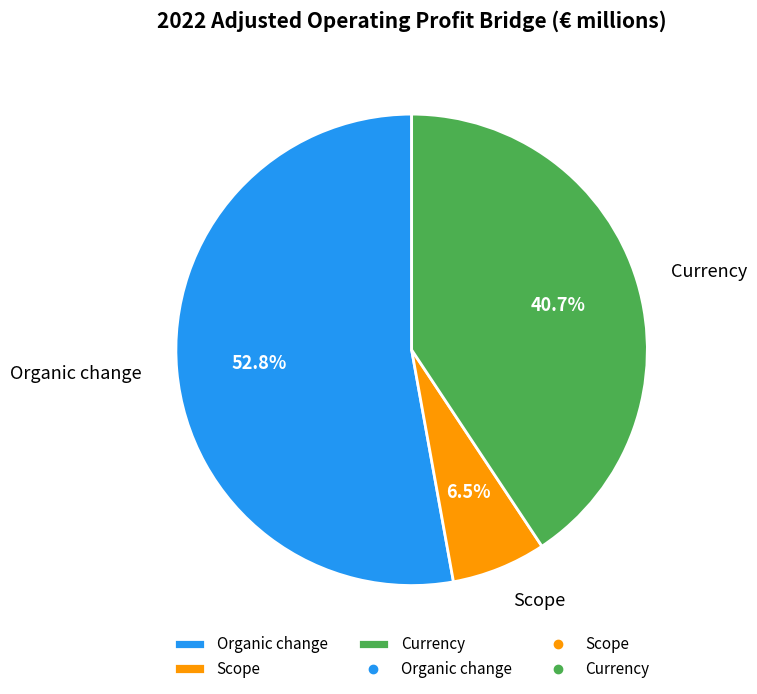

Rank the categories by value from highest to lowest.

Organic change, Currency, Scope